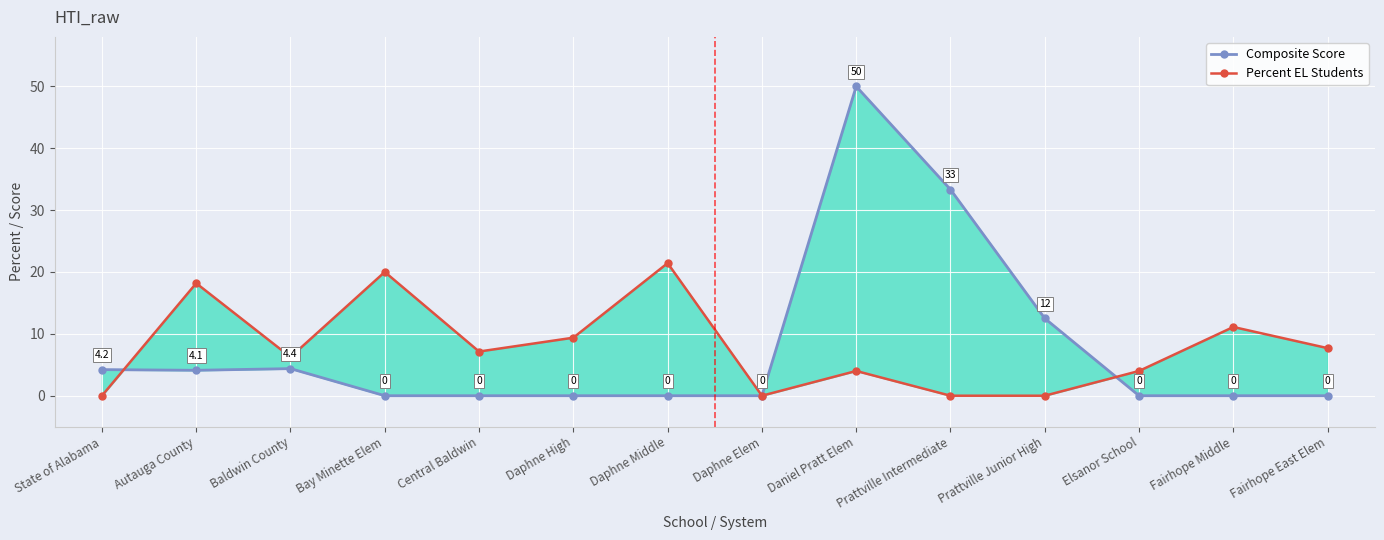

Between Bay Minette Elem and Prattville Intermediate, which series saw the biggest shift?

Composite Score